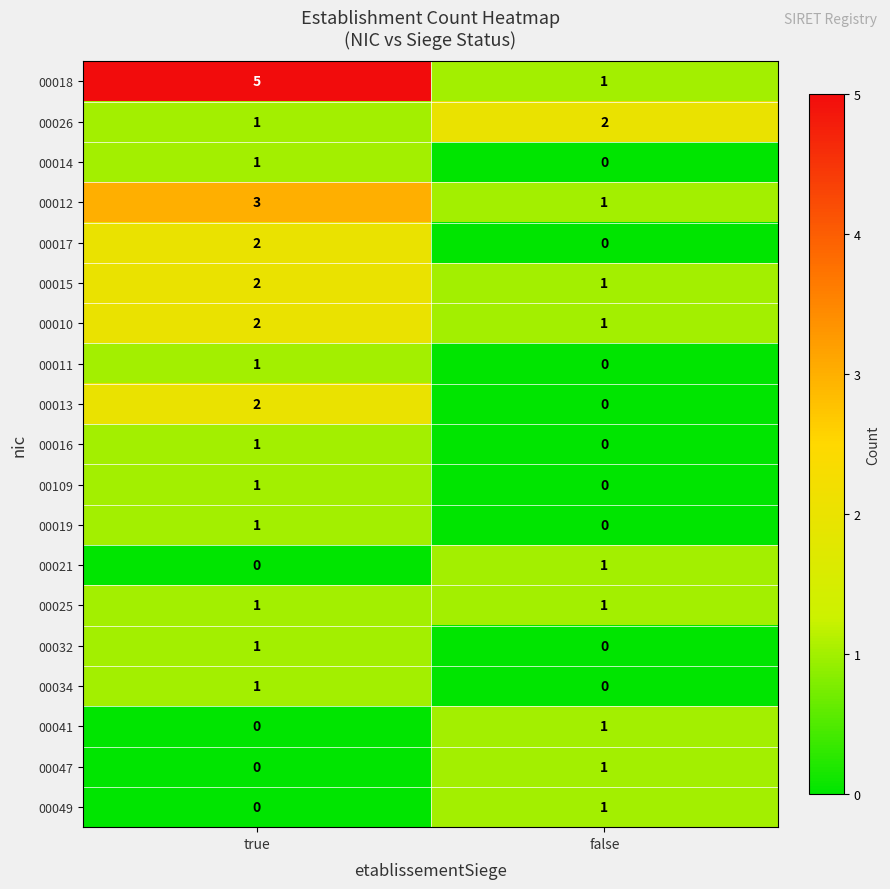

Rank the categories by 00019 value from highest to lowest.

true, false